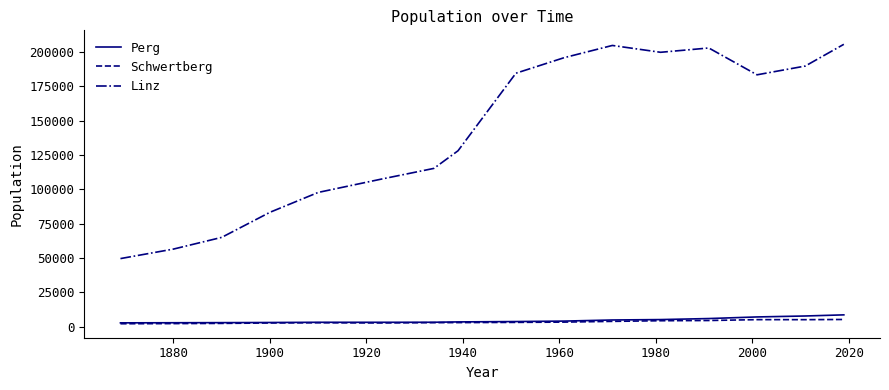

What is the minimum value for Linz?

49635